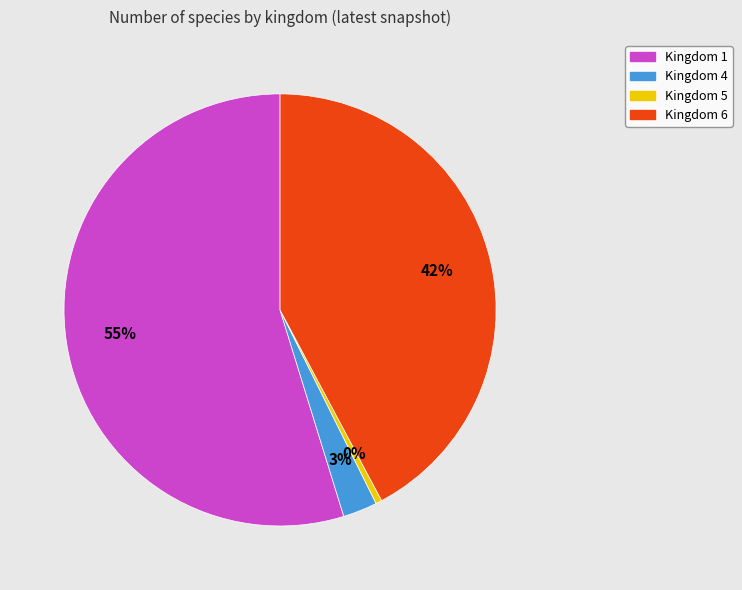

Is it true that Kingdom 1 is 41% of the pie?

False